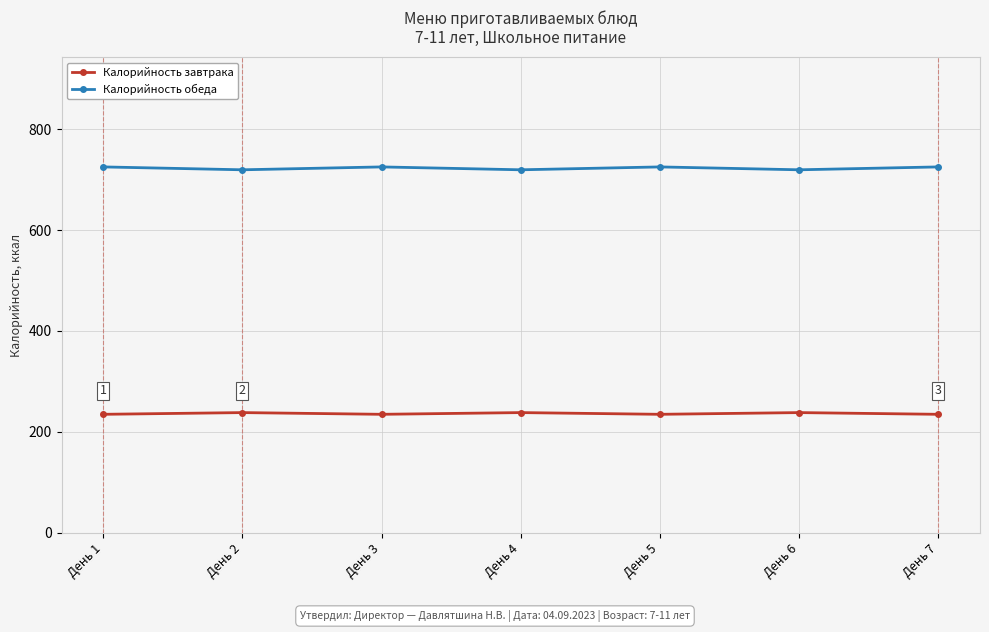

True or false: Калорийность обеда and Калорийность завтрака cross at least once.

False